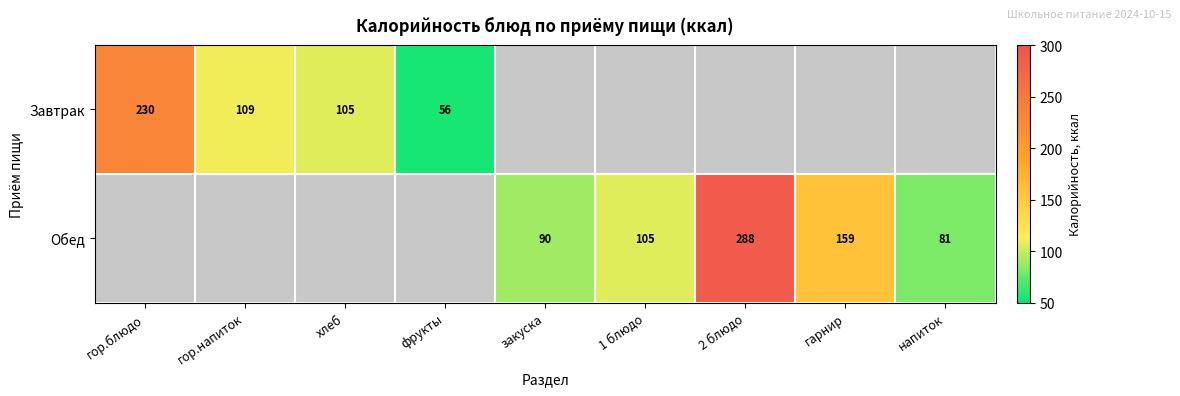

Is it true that Обед equals 81 at напиток?

True